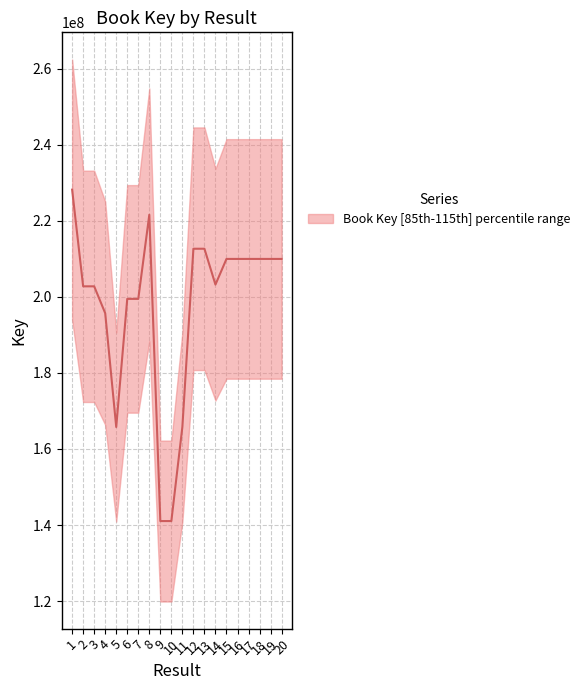

Does the chart have visible grid lines?

Yes